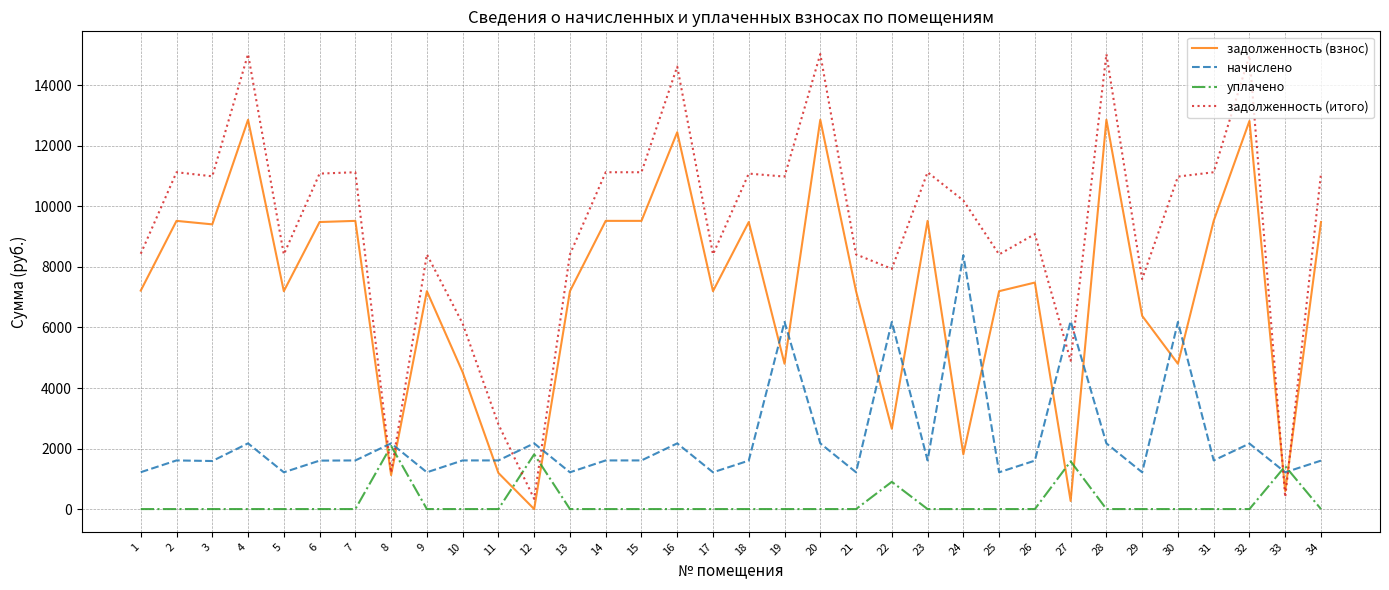

How many intersections are there between задолженность (взнос) and уплачено?

8